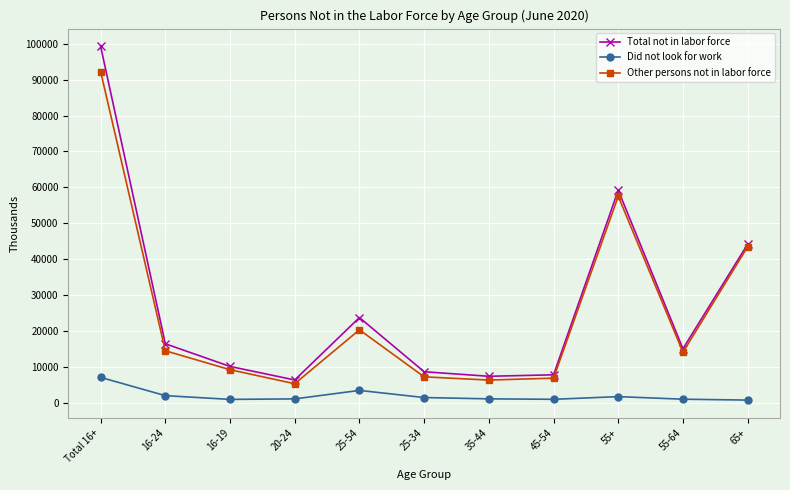

True or false: Did not look for work and Total not in labor force cross at least once.

False